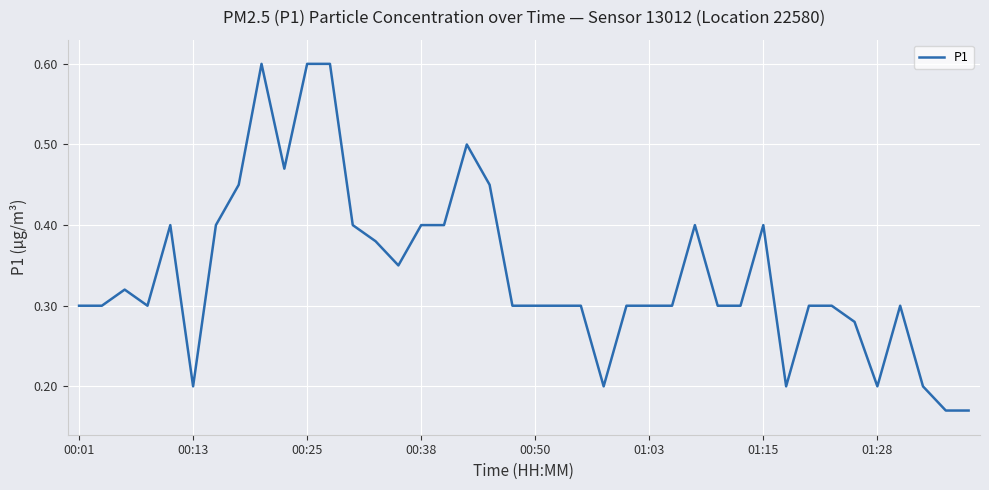

Does the chart have visible grid lines?

Yes